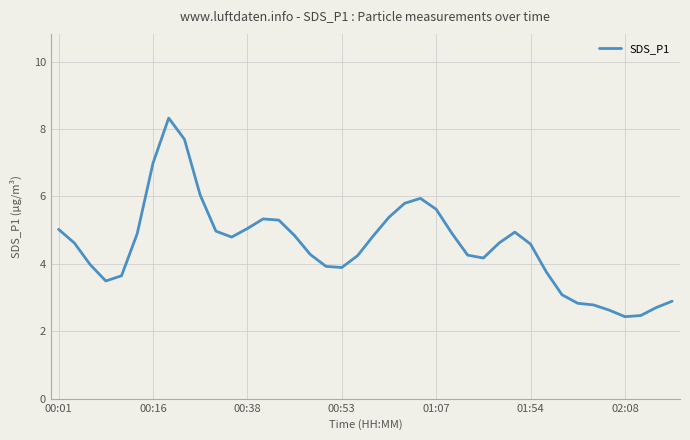

Count the number of data series in this chart.

1